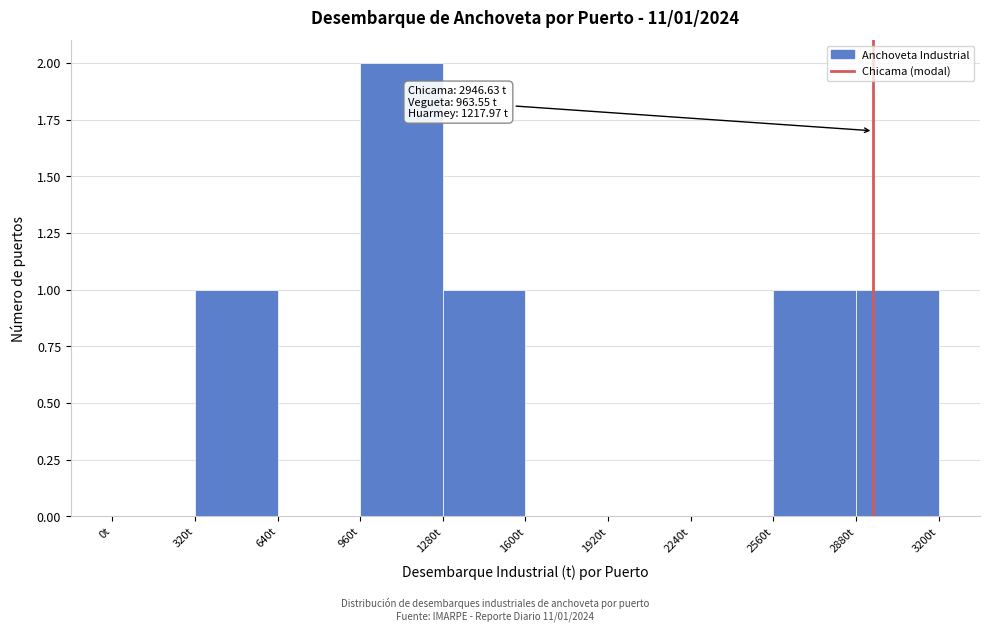

Which range on the x-axis has the tallest bar?

960 to 1280